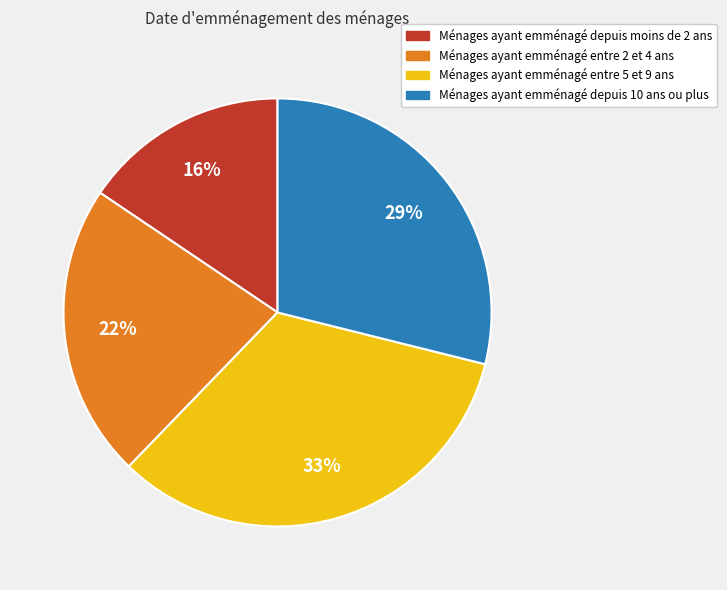

To the nearest percent, what is the difference between the Ménages ayant emménagé entre 2 et 4 ans and Ménages ayant emménagé depuis 10 ans ou plus slice percentages?

7%